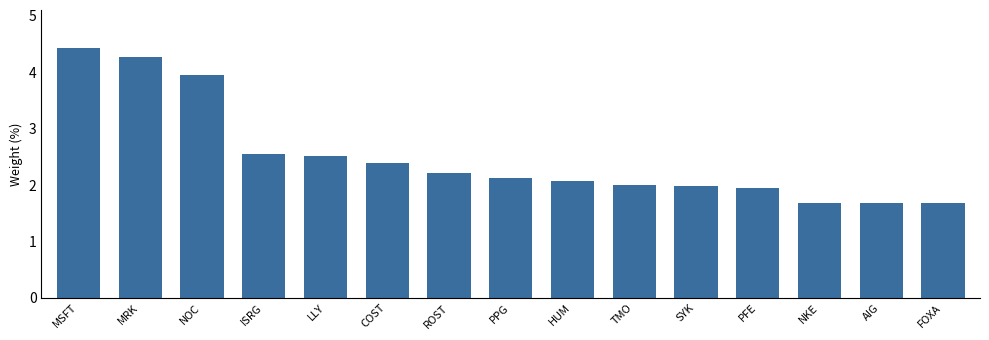

At which label does the data first exceed 2?

MSFT